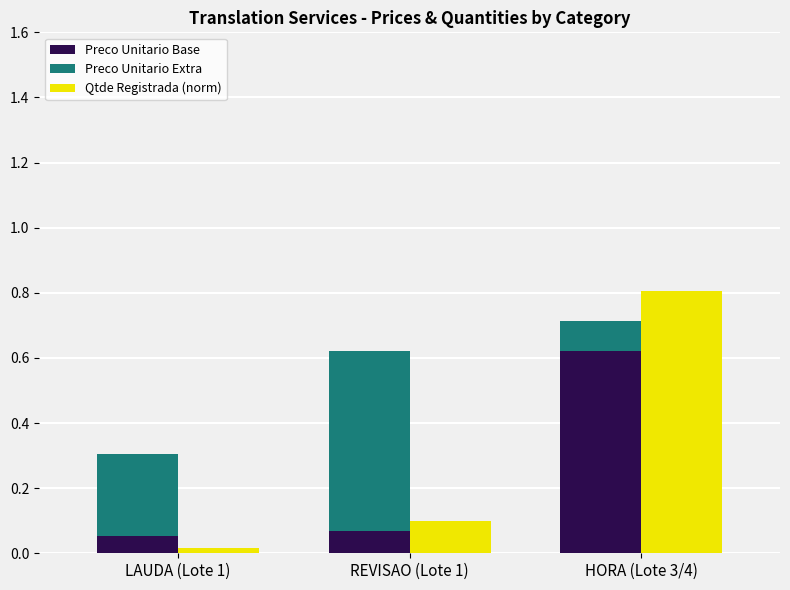

At which category is the sum across all series the highest?

HORA (Lote 3/4)